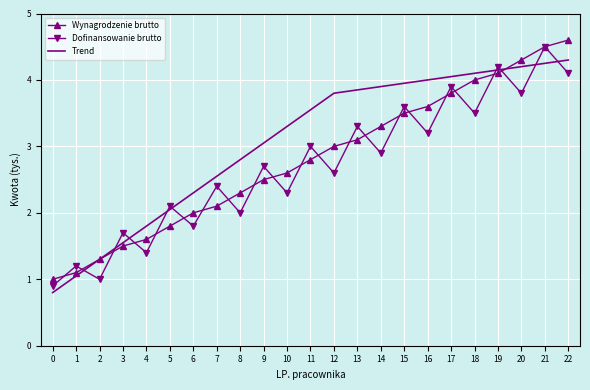

What is the total value across all series at 6?

6.1